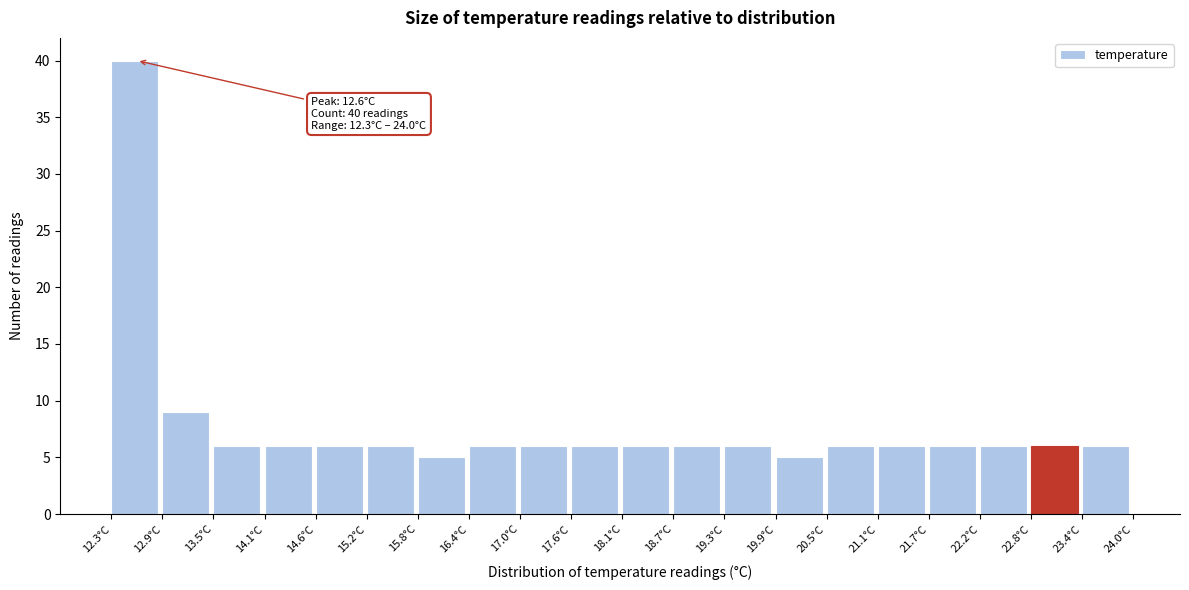

Which range on the x-axis has the tallest bar?

12.3 to 12.9